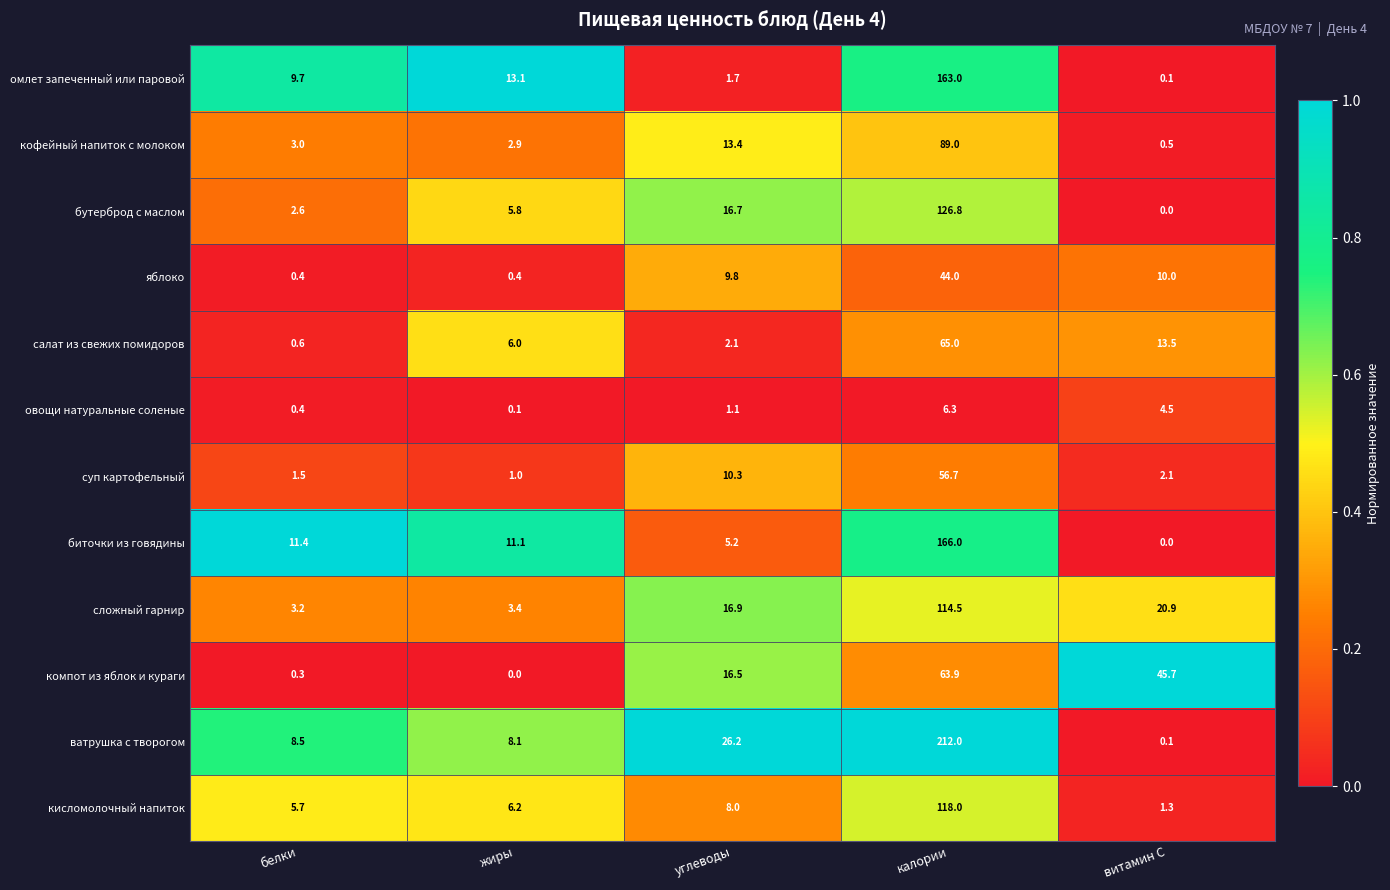

Between калории and витамин С, which series saw the biggest shift?

ватрушка с творогом